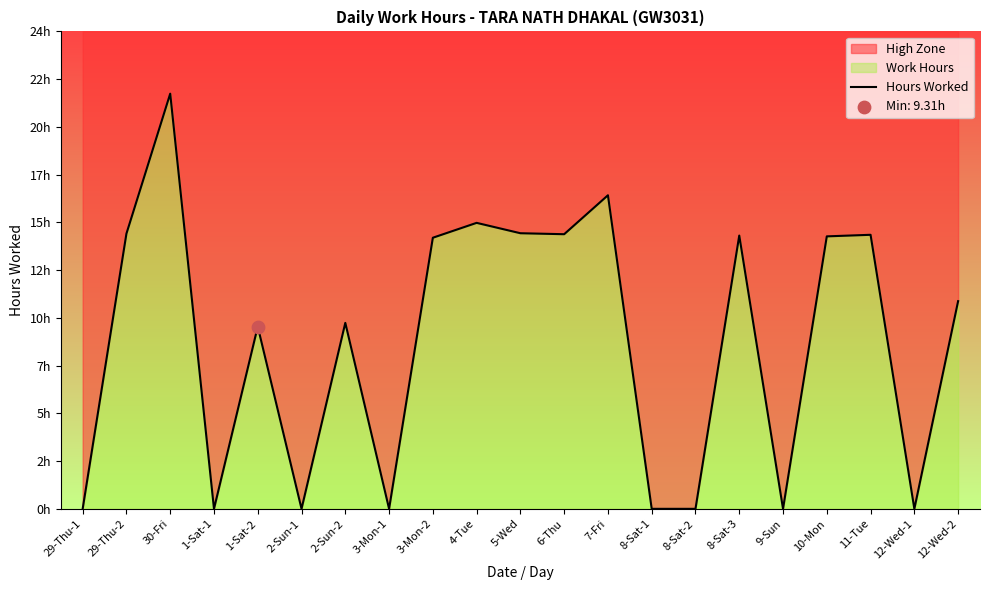

What is the change in value from 4-Tue to 12-Wed-2?

-4.0